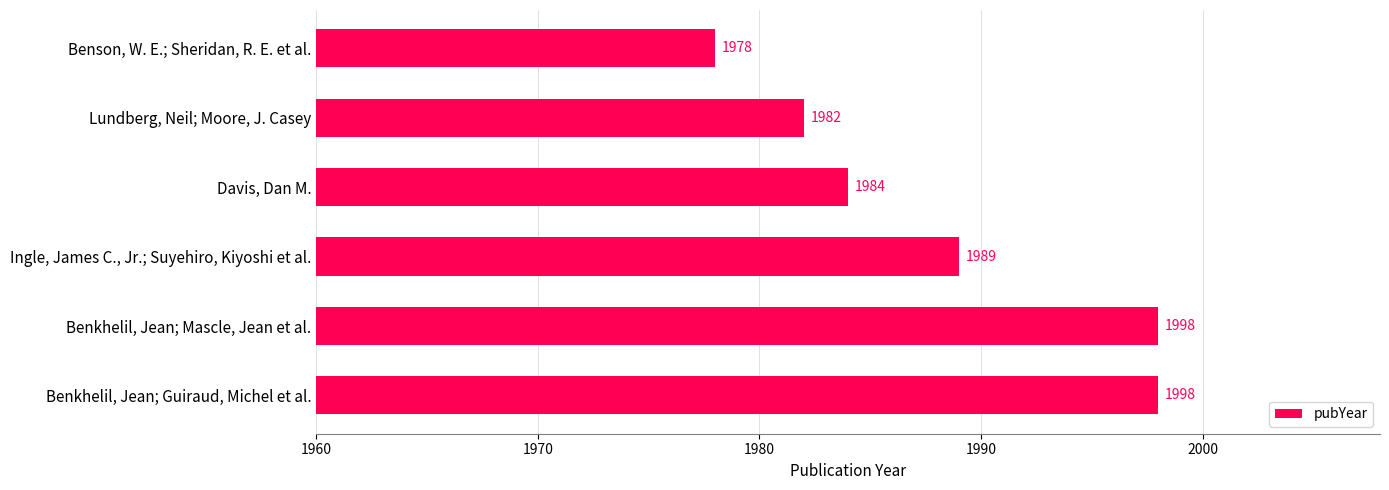

Reading top to bottom, what are all the values shown in this chart?

1978	1982	1984	1989	1998	1998